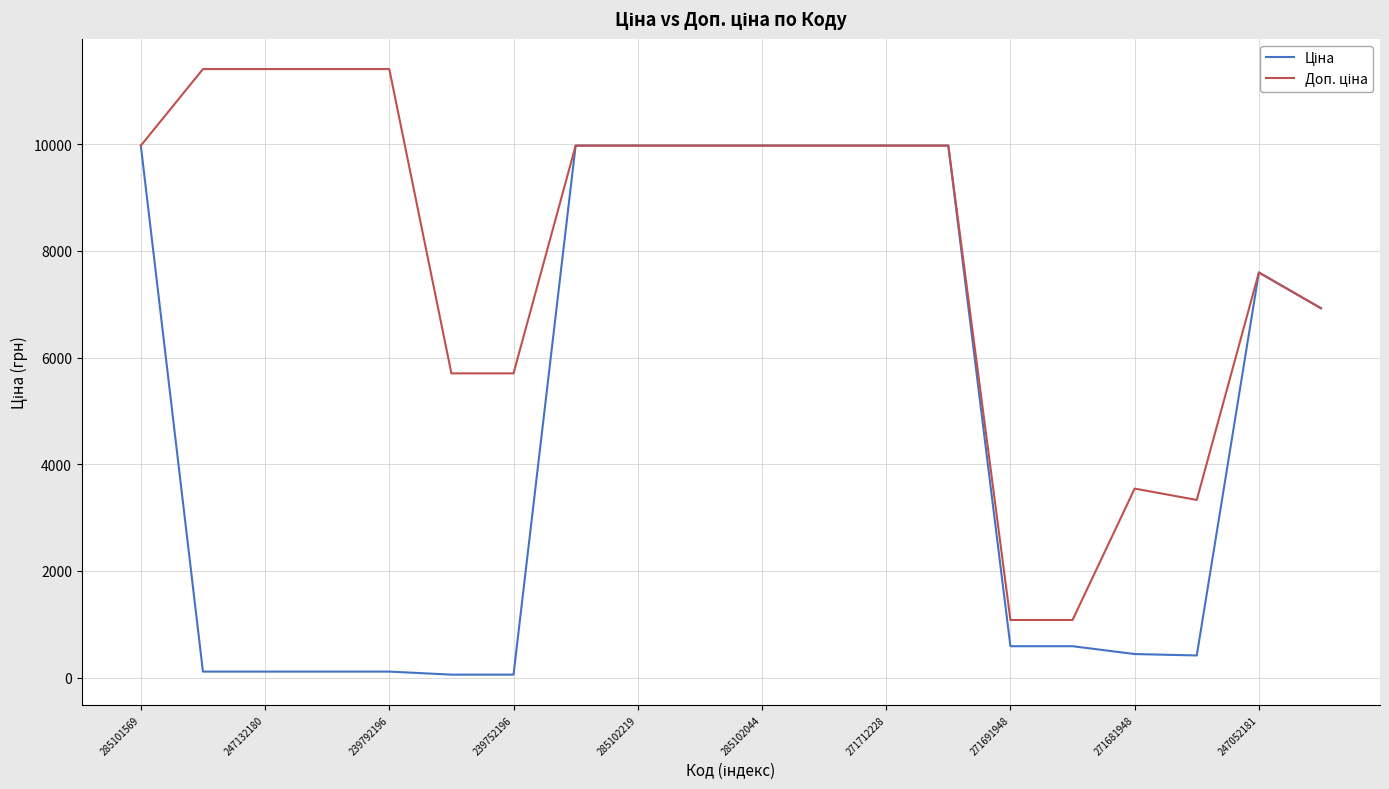

What is the difference between the maximum and minimum values in the Доп. ціна series?

10328.3